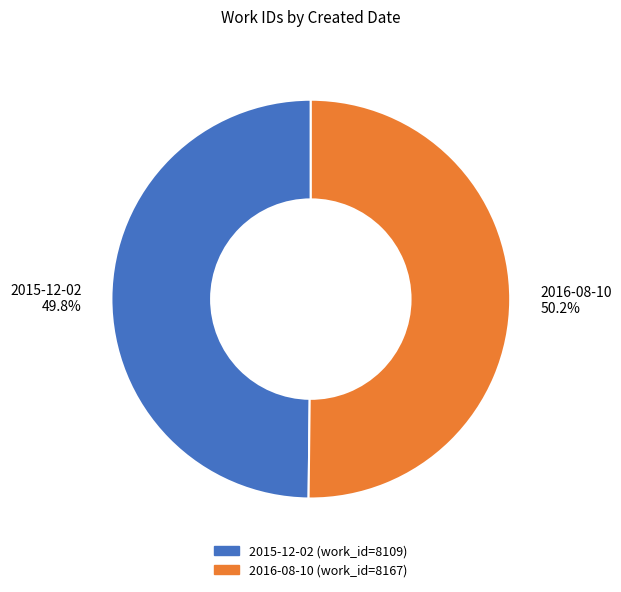

Is it true that 2016-08-10 is 50% of the pie?

True